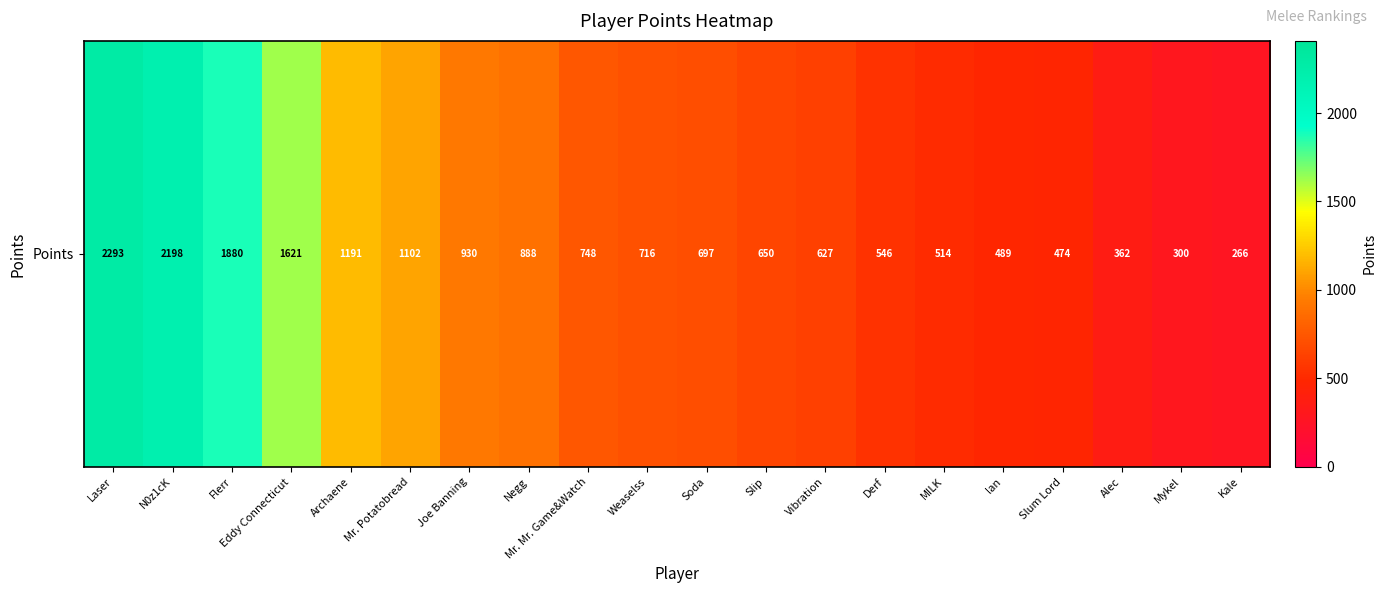

List the labels in order of value, smallest first.

Kale, Mykel, Alec, Slum Lord, lan, MILK, Derf, Vibration, Slip, Soda, Weaselss, Mr. Mr. Game&Watch, Negg, Joe Banning, Mr. Potatobread, Archaene, Eddy Connecticut, Flerr, N0z1cK, Laser